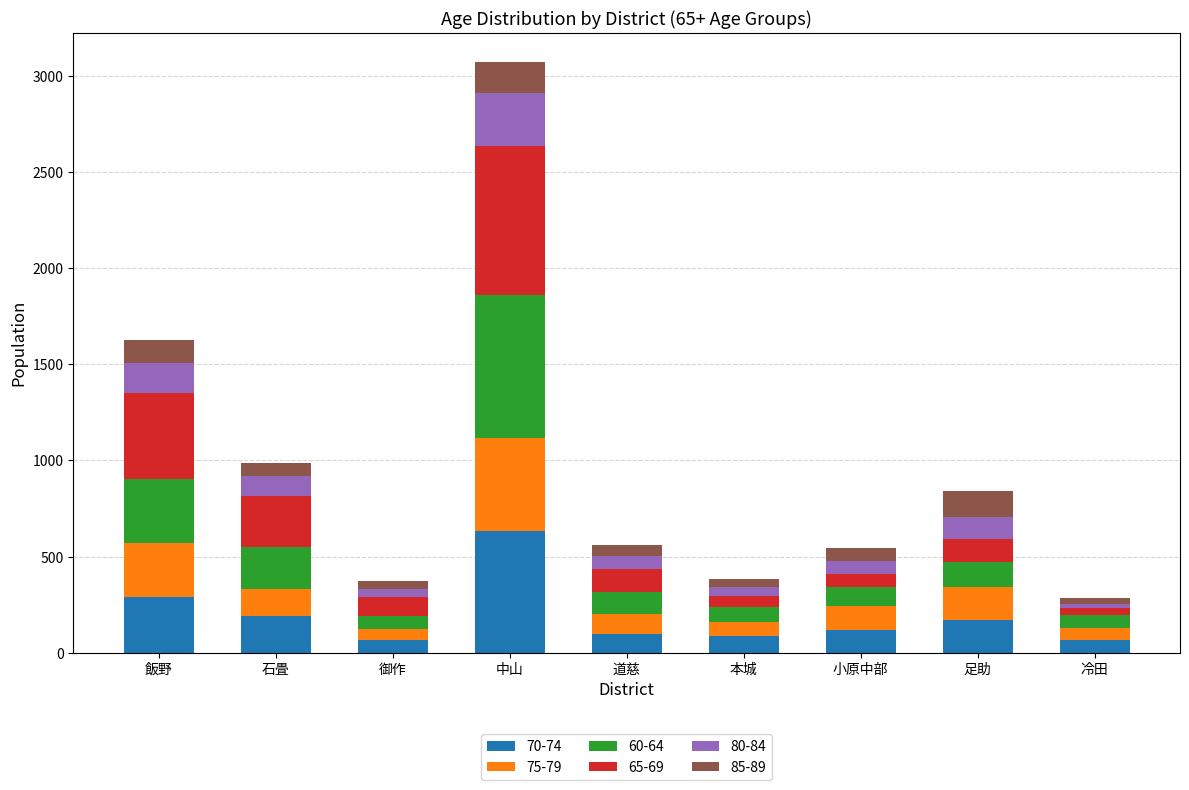

At which category is the sum across all series the highest?

中山